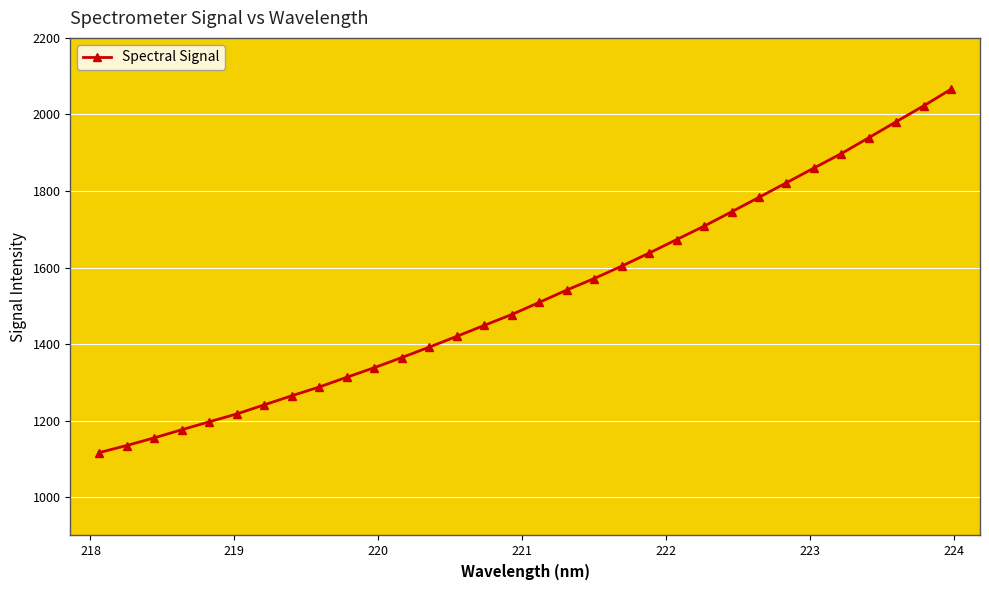

What is the value of the 21st point from the left?

1637.8